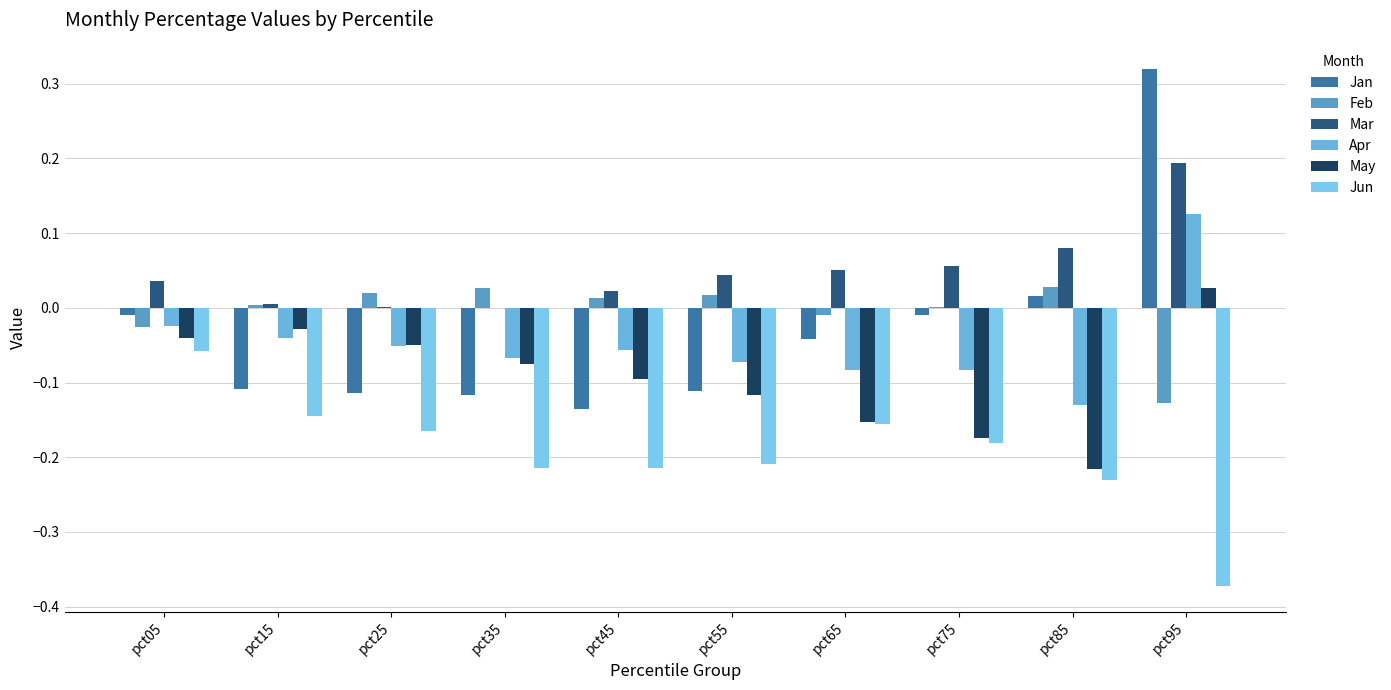

How many series are shown in this chart?

6